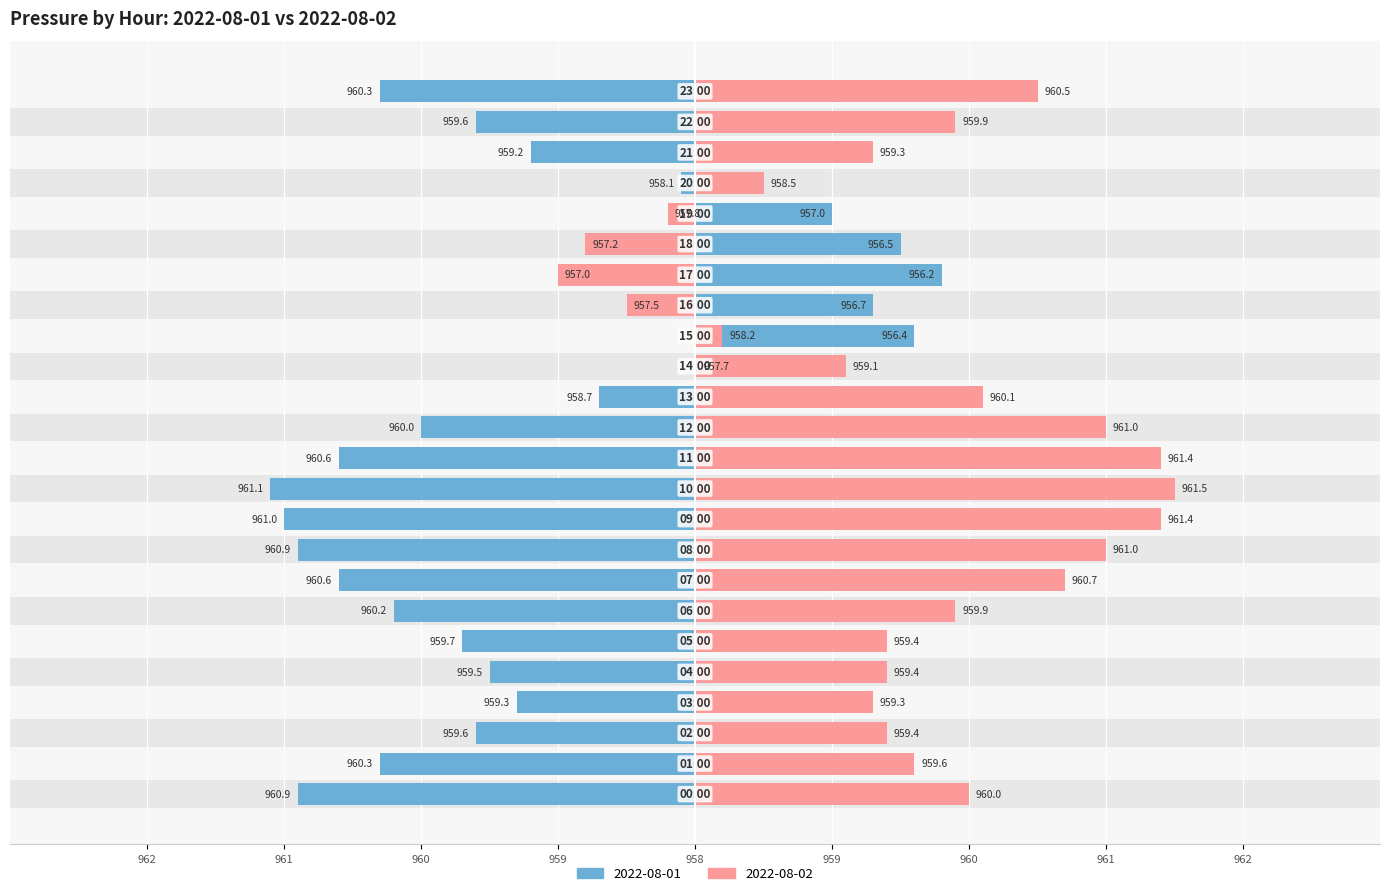

What are all the series names shown in the legend?

2022-08-01, 2022-08-02